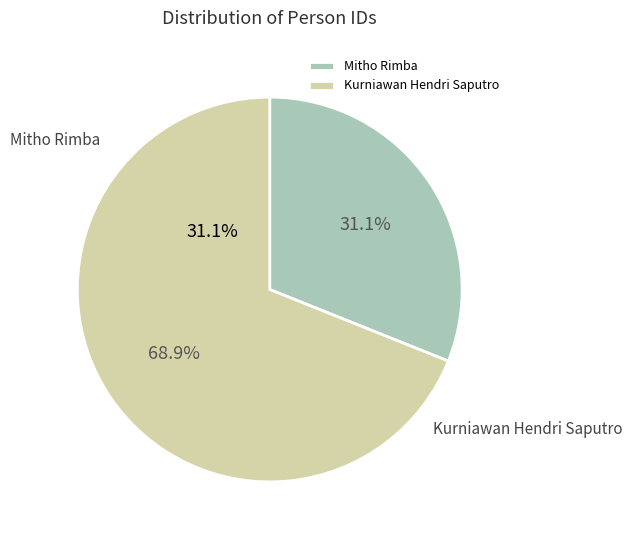

To the nearest percent, what is the average slice percentage?

50%